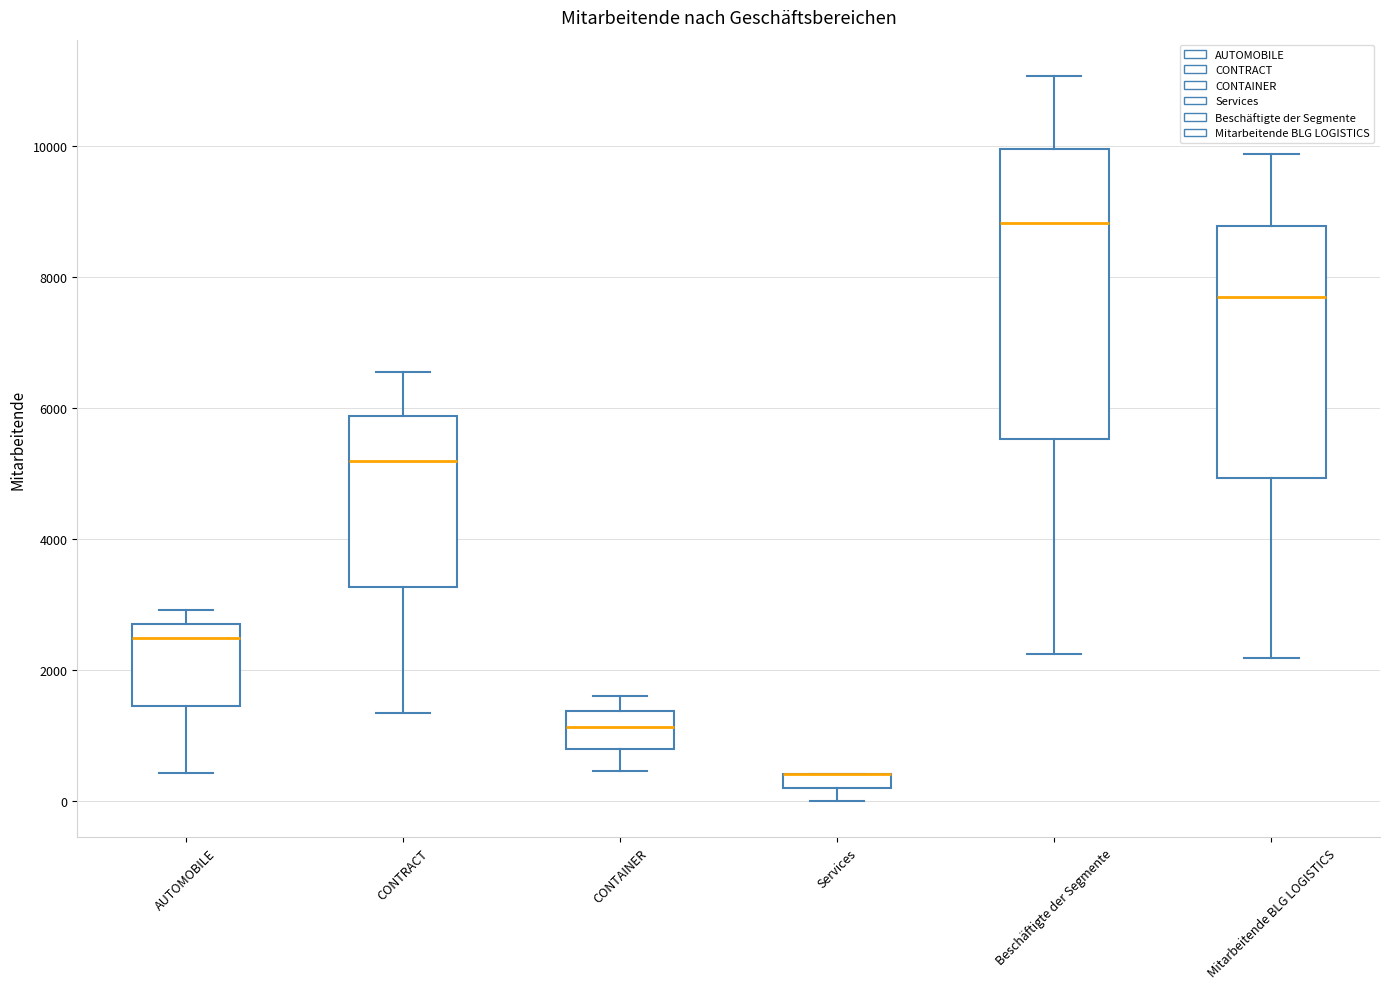

Where is the lower edge of the box for AUTOMOBILE on the y-axis? The values are not printed on the chart, so give them approximately, as read against the axis.

1400